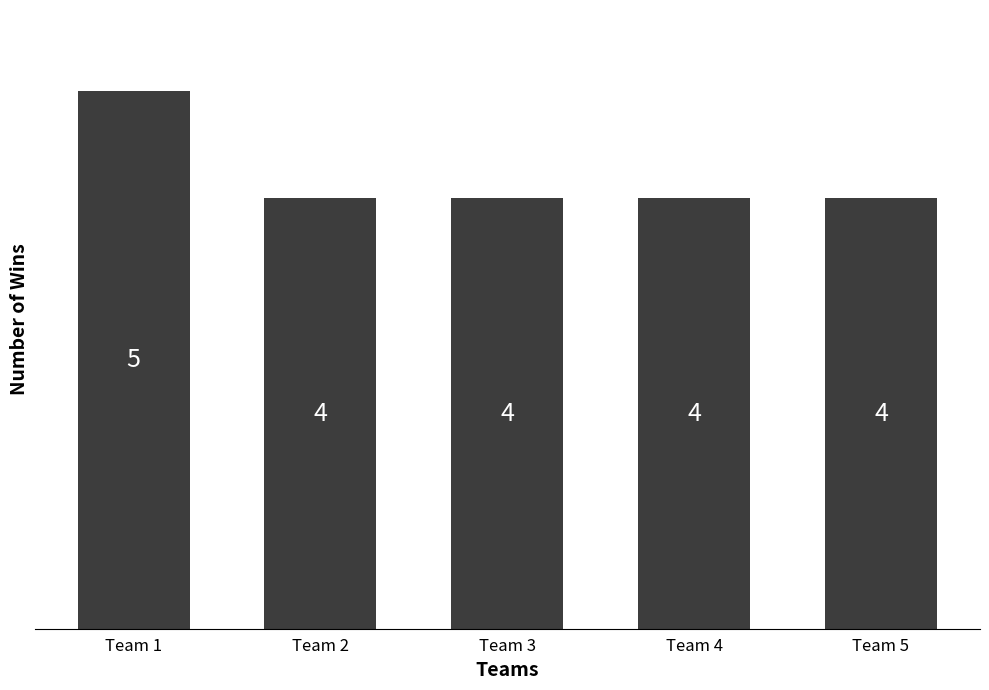

Does the chart contain stacked bars?

No